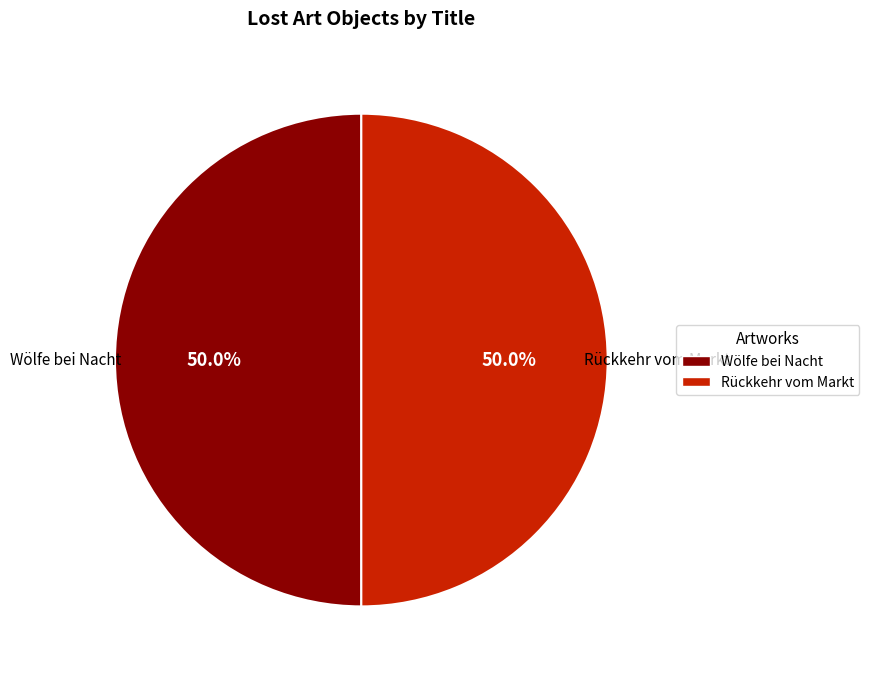

How much of the chart is everything except Rückkehr vom Markt?

50.0%